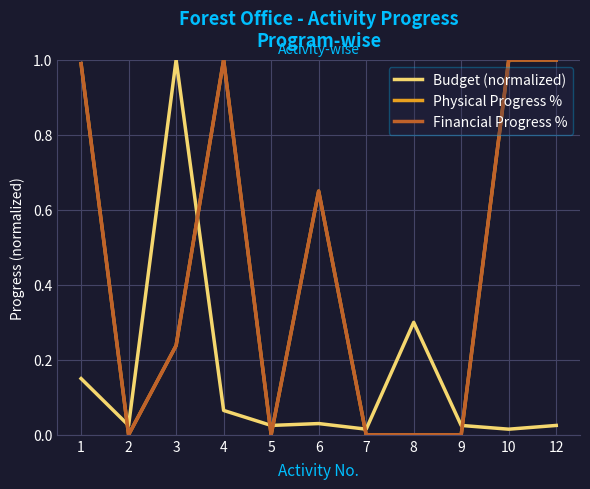

Which series has the largest range (max minus min)?

Physical Progress %